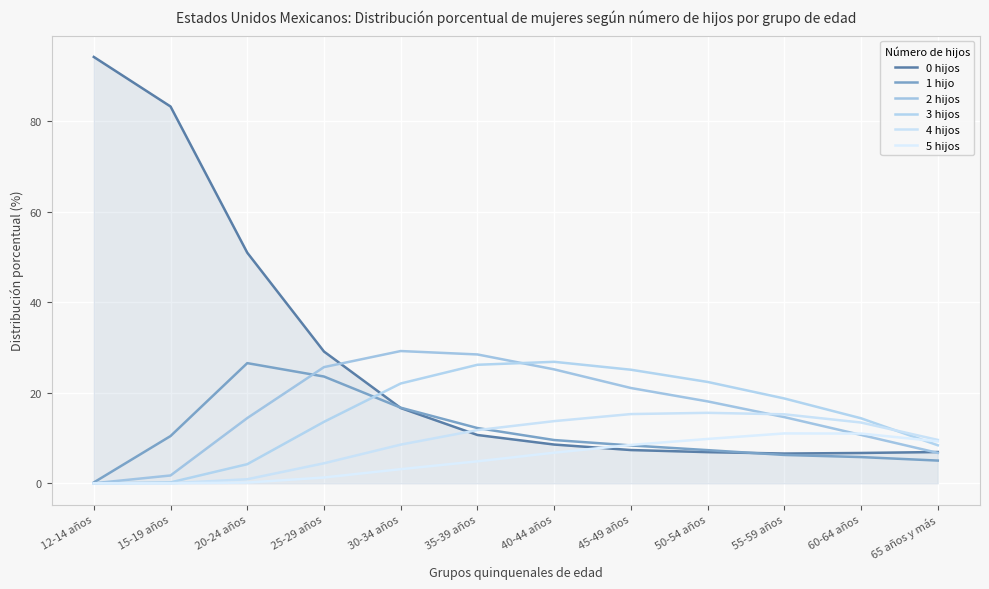

Does the chart have visible grid lines?

Yes